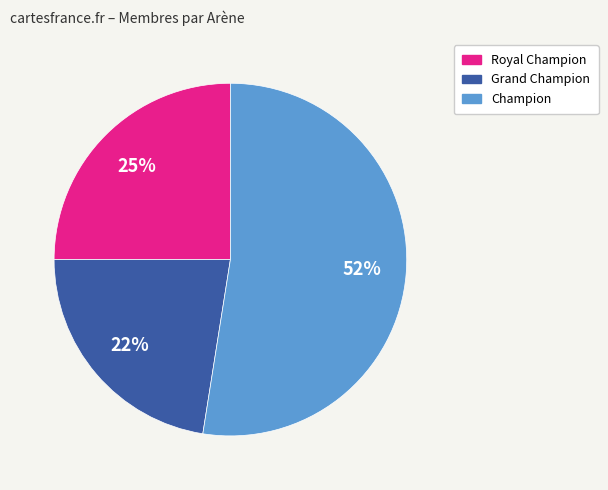

How many slices are in this pie chart?

3